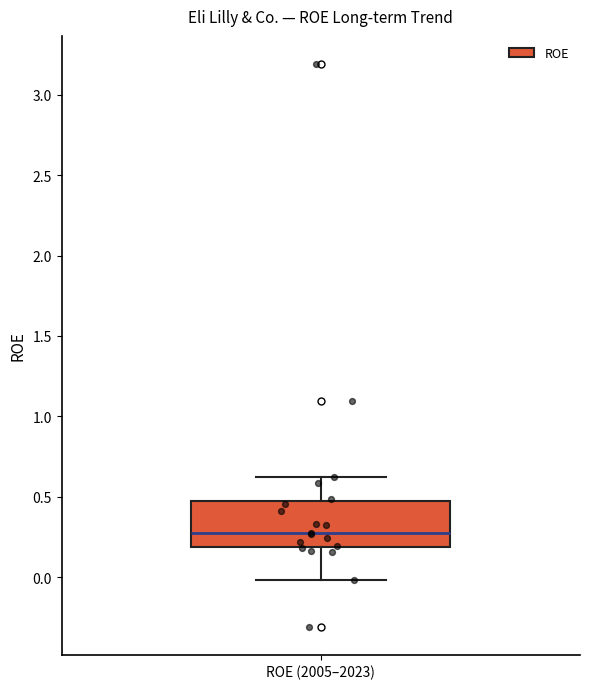

Read this box plot against the y-axis: the position of the median line, the range covered by the box, and the ends of both whiskers. The values are not printed on the chart, so give them approximately, as read against the axis.

median 0.30, box 0.20 to 0.45, whiskers 0.00 to 0.60